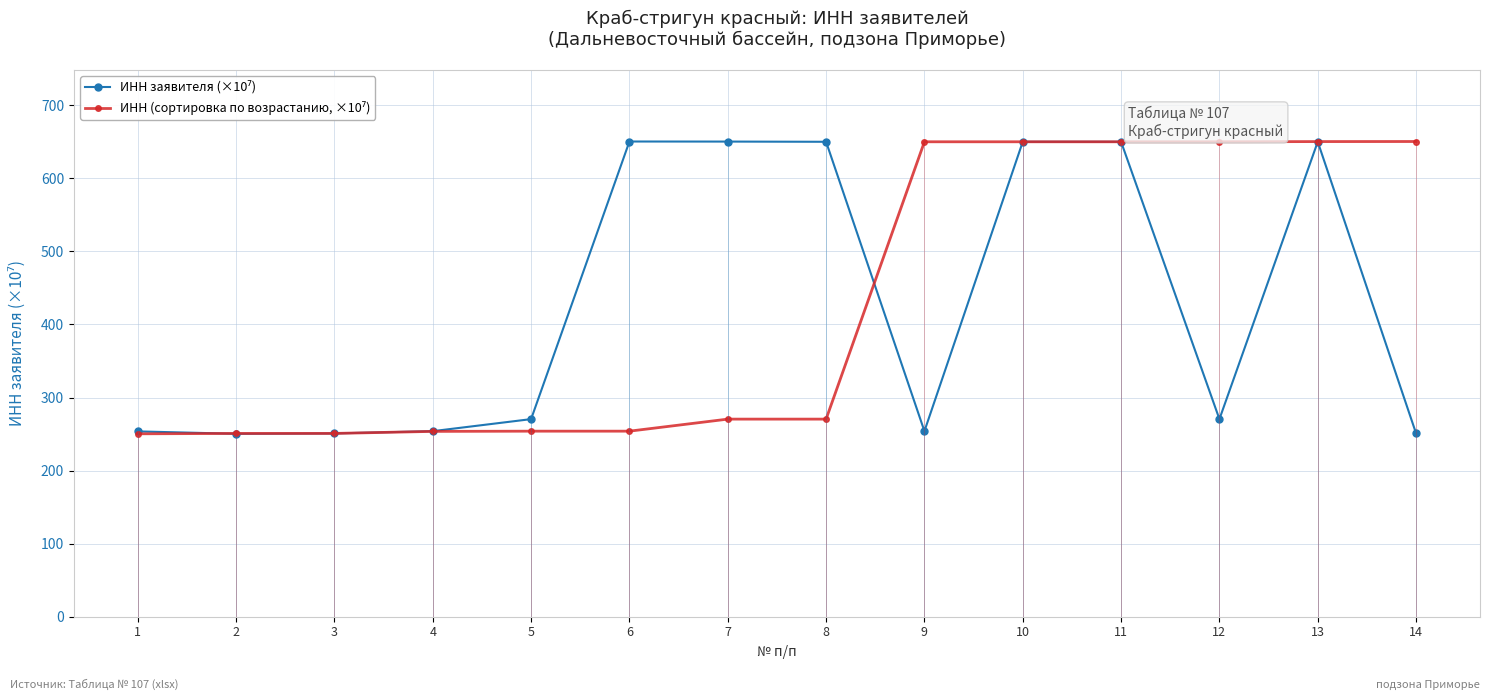

Reading left to right, extract all data points from this chart.

ИНН заявителя (×10⁷): 253.6	250.3	250.8	253.9	270.4	650.5	650.4	650.1	253.9	650.1	650.1	270.4	650.1	250.8
ИНН (сортировка по возрастанию, ×10⁷): 250.3	250.8	250.8	253.6	253.9	253.9	270.4	270.4	650.1	650.1	650.1	650.1	650.4	650.5